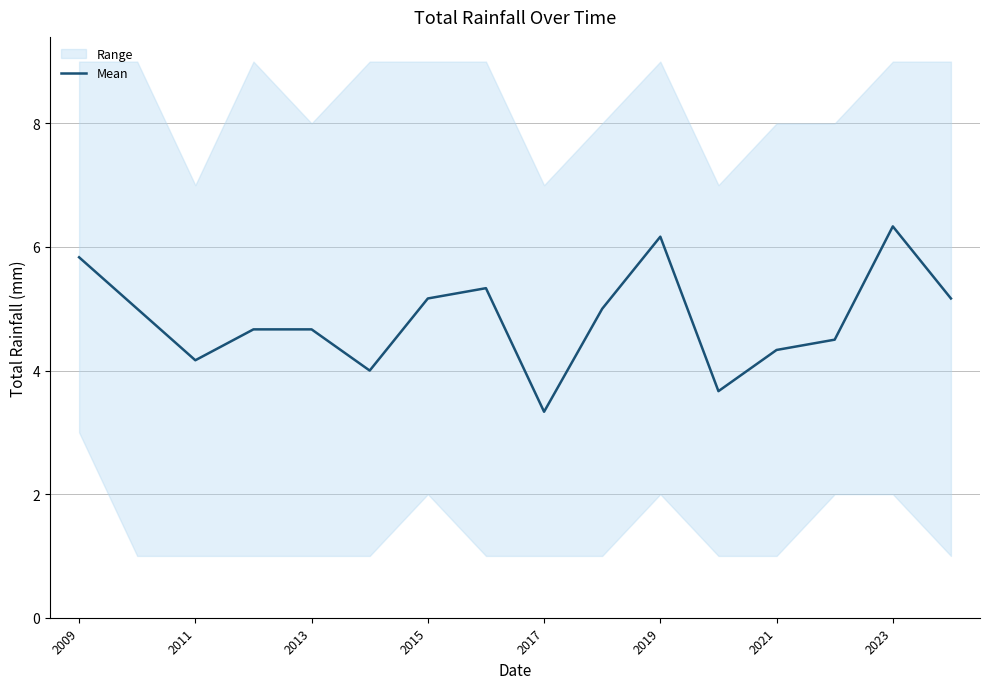

What is the lowest value of the Mean series?

3.3